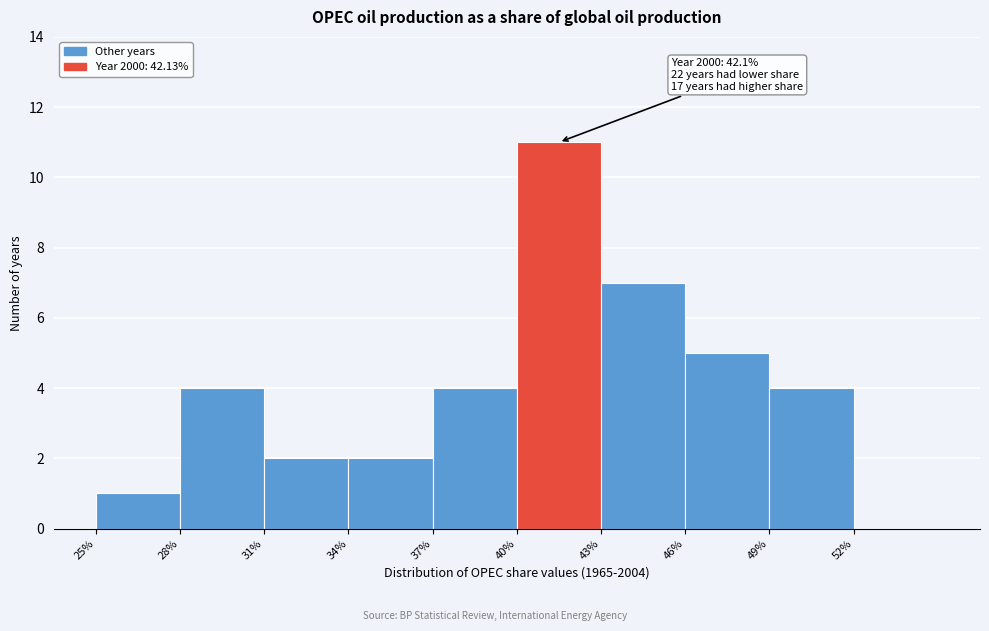

Reading left to right, what are all the values shown in this chart?

25%=1	28%=4	31%=2	34%=2	37%=4	40%=11	43%=7	46%=5	49%=4	52%=0